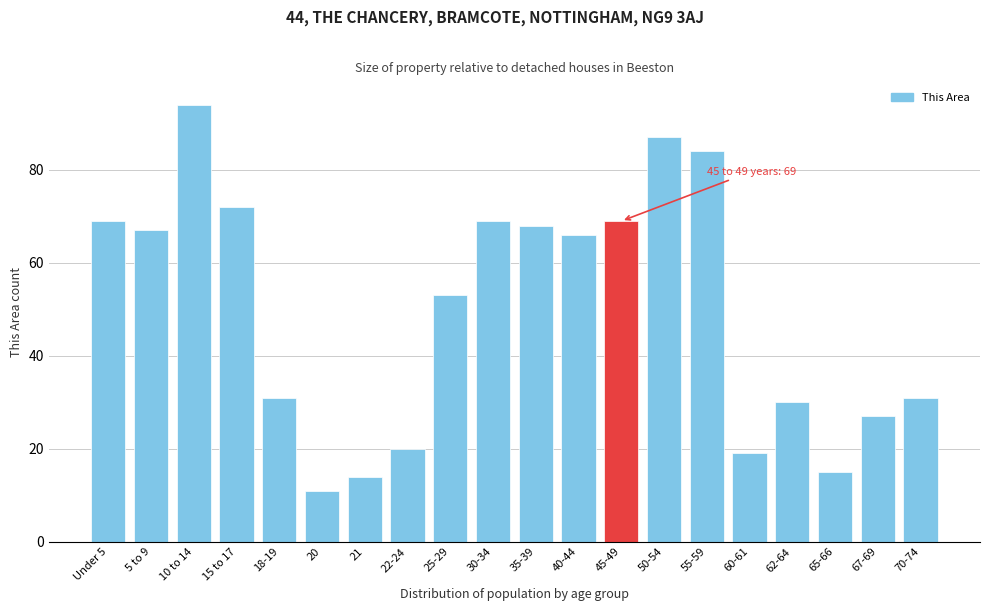

Reading right to left, transcribe all the data shown in this chart.

31	27	15	30	19	84	87	69	66	68	69	53	20	14	11	31	72	94	67	69